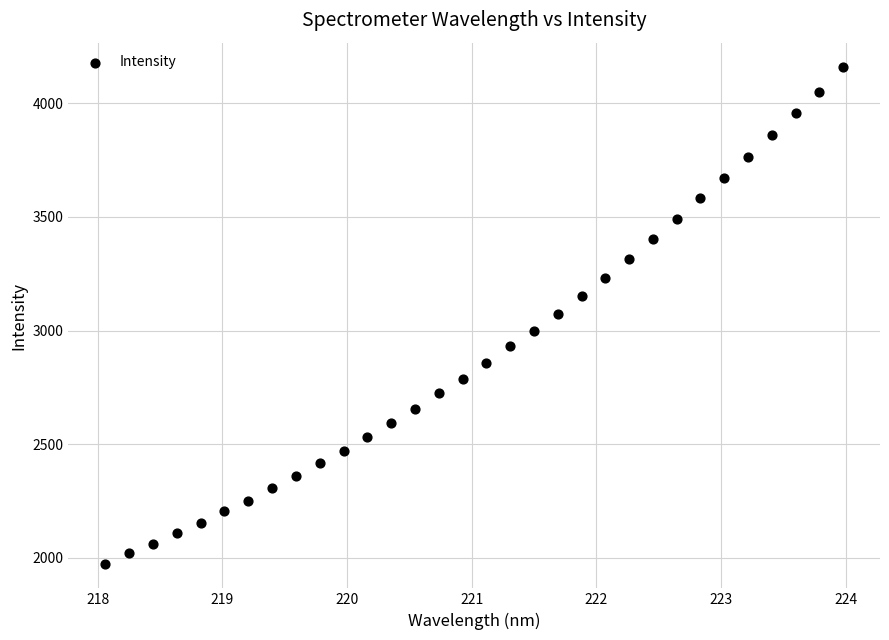

What is the range of Y values (max minus min)?

2182.4